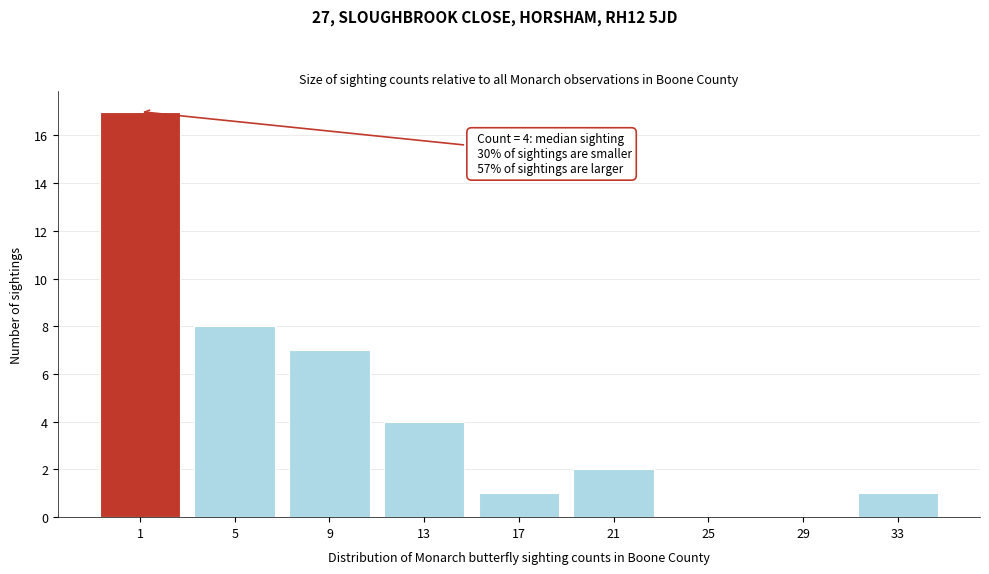

Reading left to right, transcribe all the data shown in this chart.

1=17	5=8	9=7	13=4	17=1	21=2	25=0	29=0	33=1